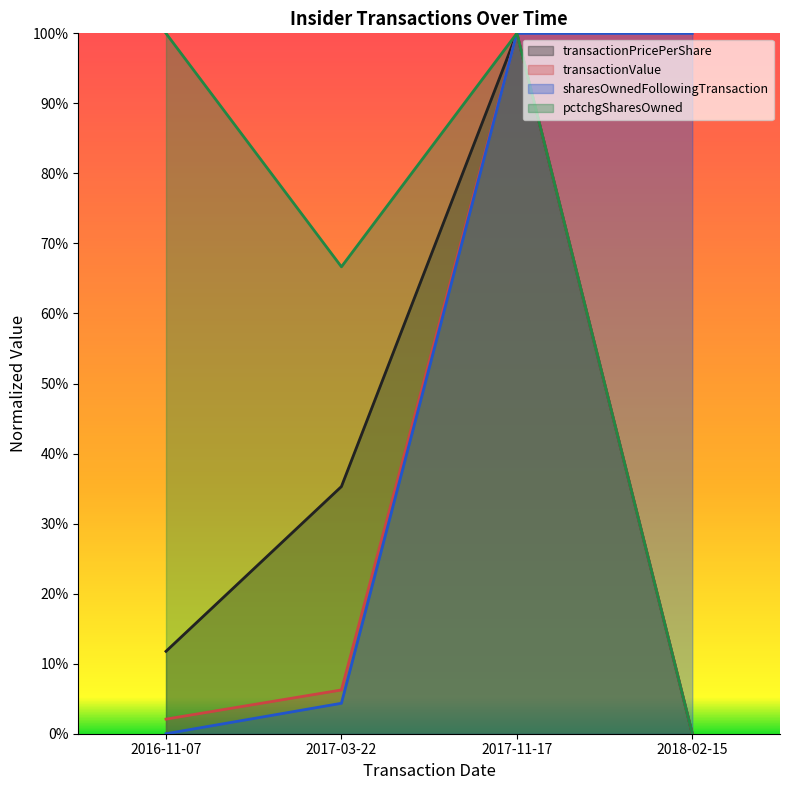

True or false: sharesOwnedFollowingTransaction and transactionPricePerShare intersect in this chart.

False